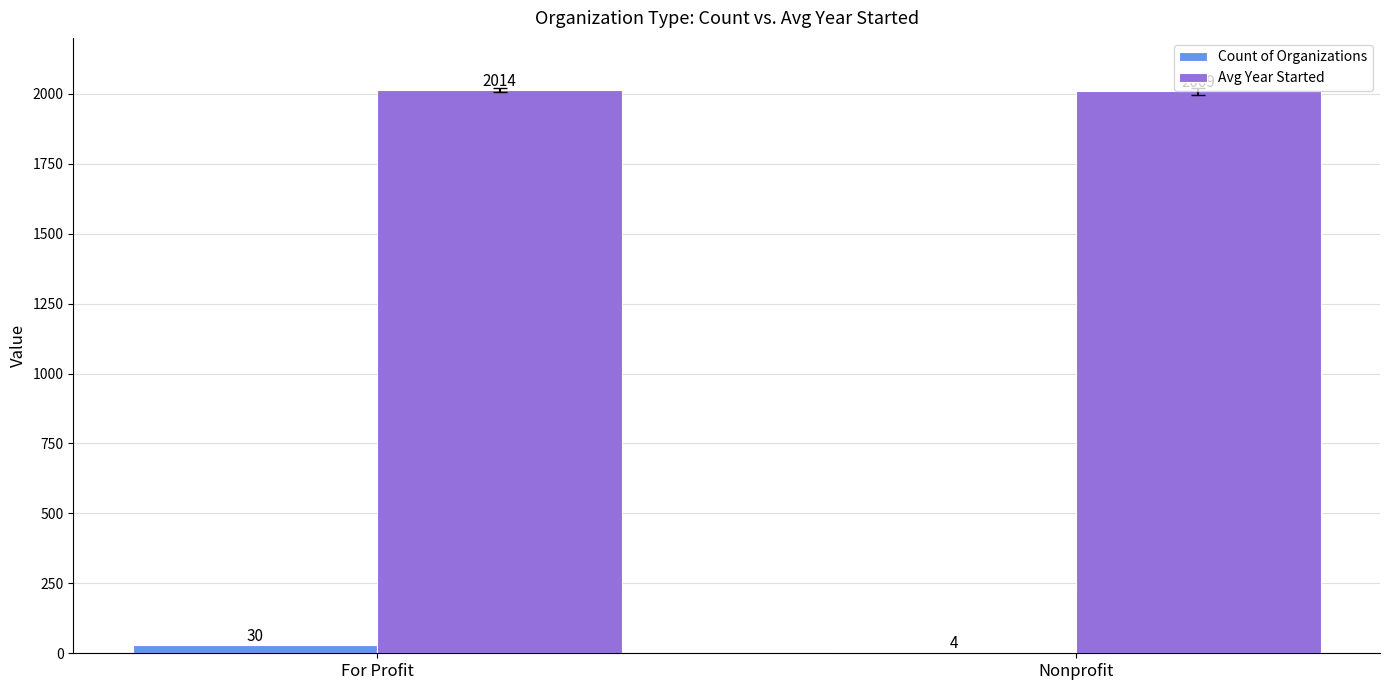

Does the chart contain stacked bars?

No